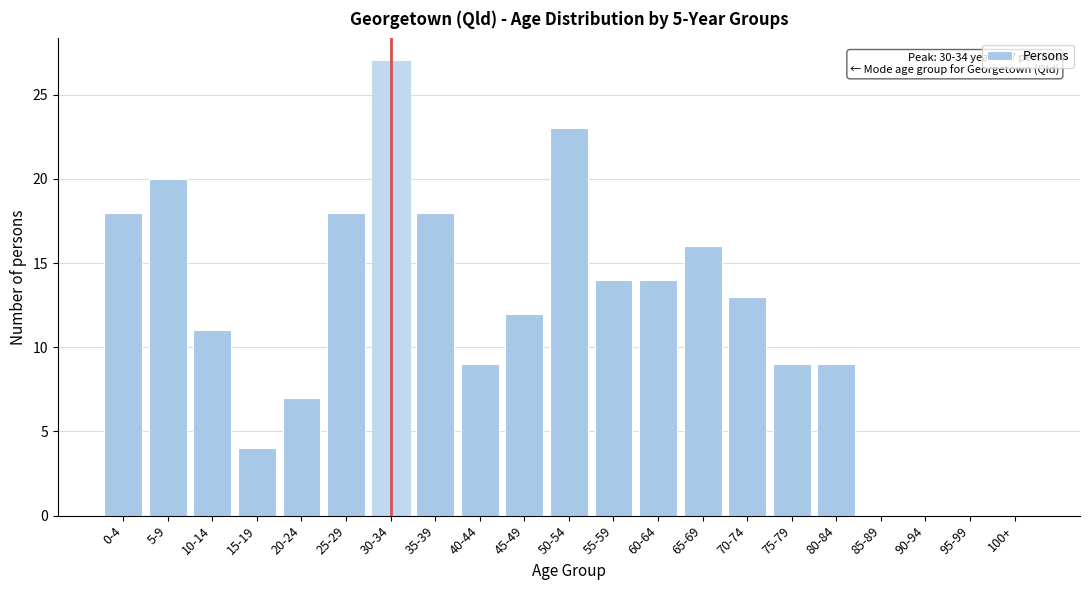

Reading left to right, extract all data points from this chart.

0-4=18	5-9=20	10-14=11	15-19=4	20-24=7	25-29=18	30-34=27	35-39=18	40-44=9	45-49=12	50-54=23	55-59=14	60-64=14	65-69=16	70-74=13	75-79=9	80-84=9	85-89=0	90-94=0	95-99=0	100+=0